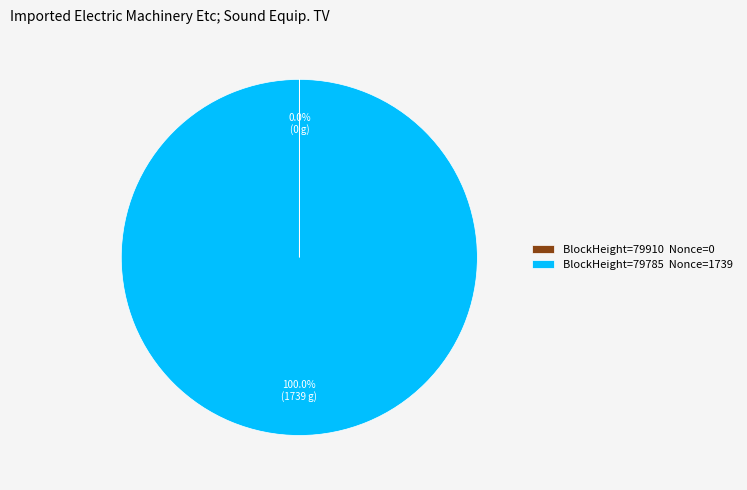

Which slice is the largest?

BlockHeight=79785 Nonce=1739